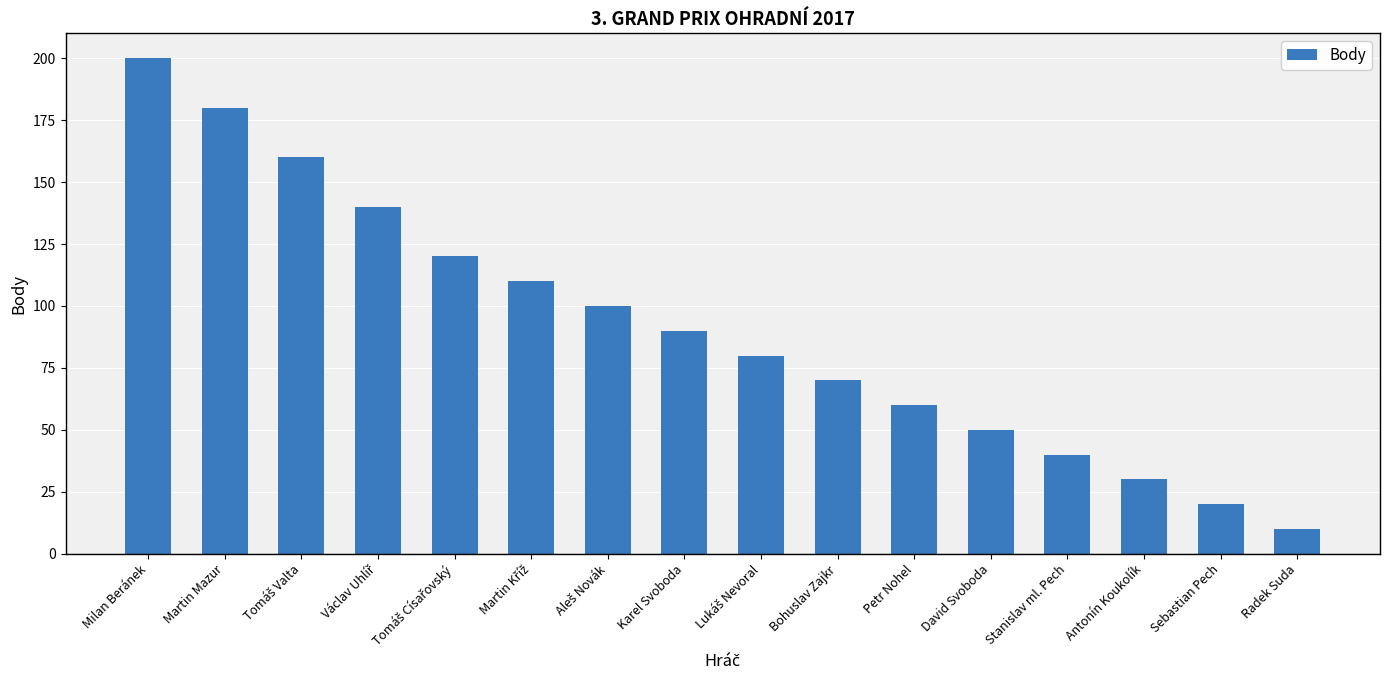

What is the average value?

91